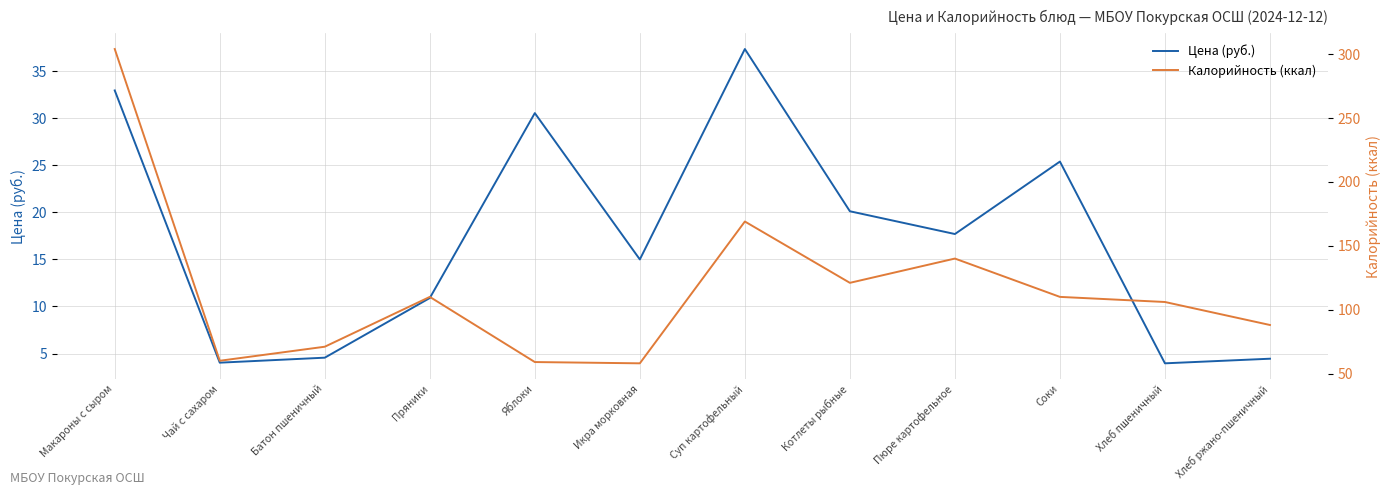

Which category has the lowest value in the Калорийность (ккал) series?

Икра морковная